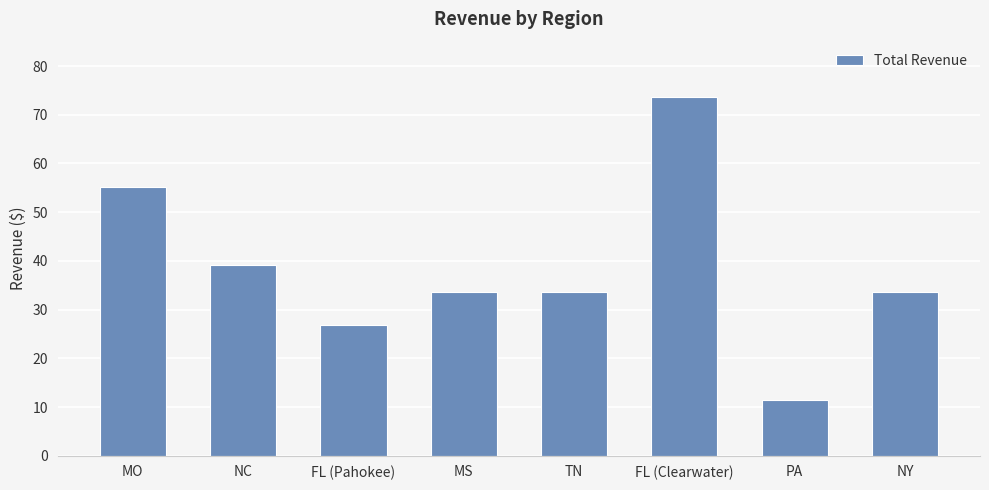

Reading left to right, what are all the values shown in this chart?

MO=55.2	NC=39.2	FL (Pahokee)=26.8	MS=33.6	TN=33.6	FL (Clearwater)=73.7	PA=11.4	NY=33.6